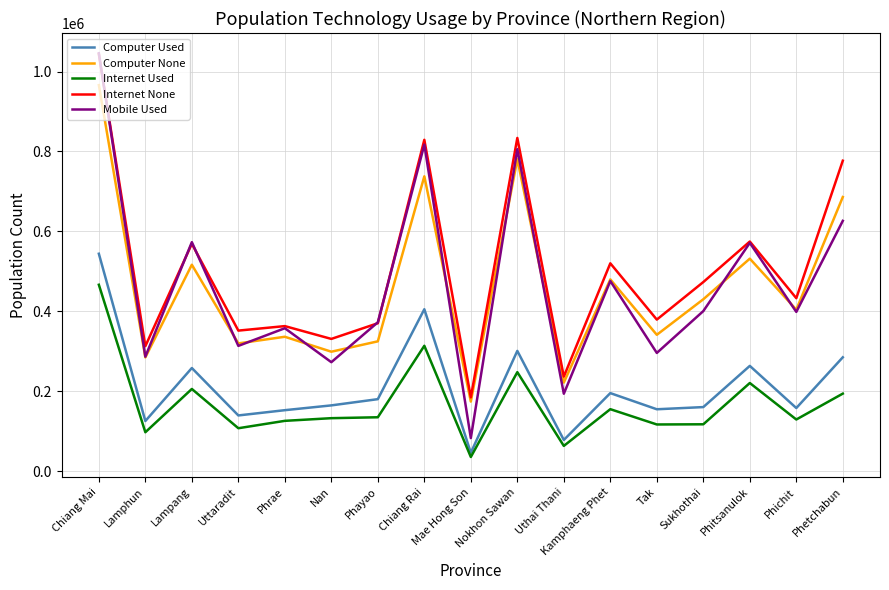

At which category is the sum across all series the highest?

Chiang Mai